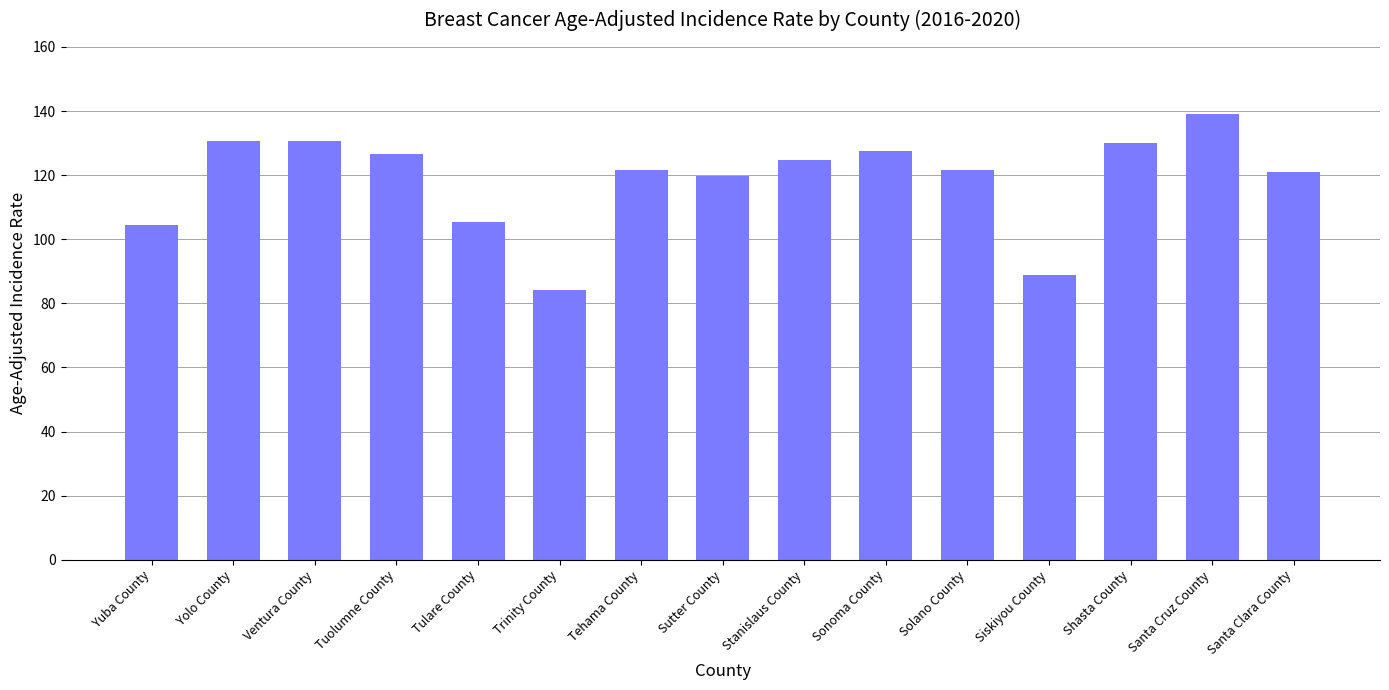

Is it true that the value at Sutter County is 62.7?

False